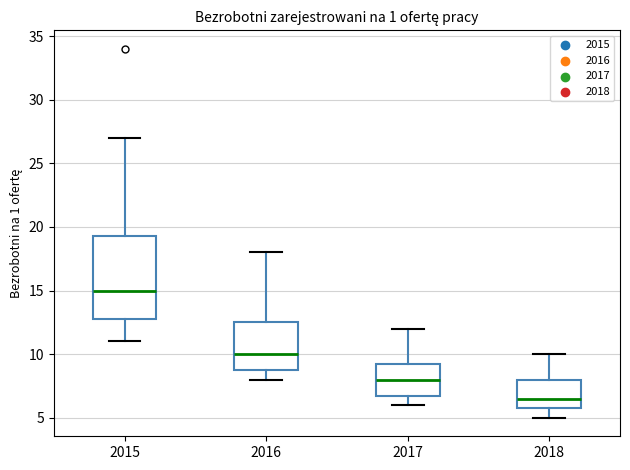

Reading left to right, read every box against the y-axis: the position of its median line, the range the box covers, and the ends of its whiskers. The values are not printed on the chart, so give them approximately, as read against the axis.

2015: median 15.0, box 13.0 to 19.5, whiskers 11.0 to 27.0
2016: median 10.0, box 9.0 to 12.5, whiskers 8.0 to 18.0
2017: median 8.0, box 7.0 to 9.5, whiskers 6.0 to 12.0
2018: median 6.5, box 6.0 to 8.0, whiskers 5.0 to 10.0